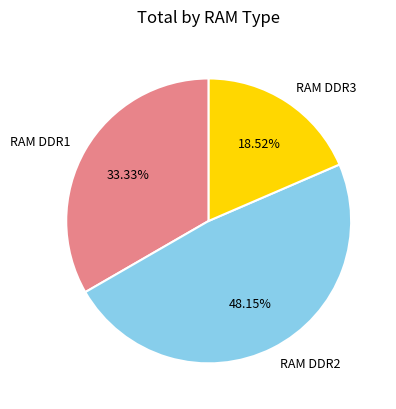

To the nearest percent, what portion does RAM DDR3 represent?

19%